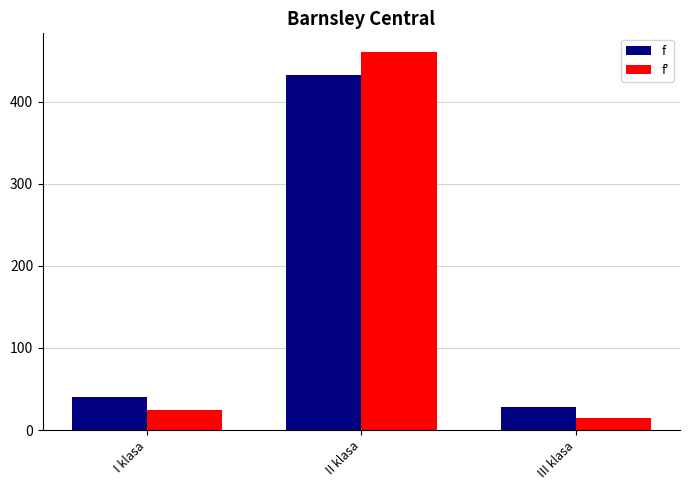

Is the value of f' at III klasa greater than the value of f at I klasa?

No